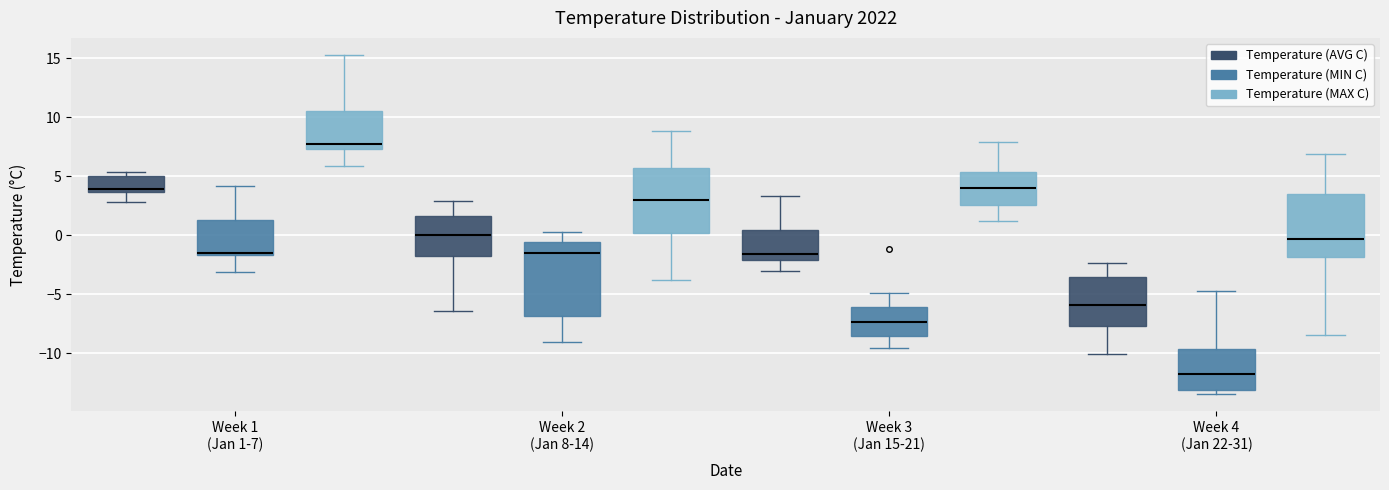

Reading left to right, transcribe this box plot: for each box, give where its median line is, the range the box spans, and where its two whiskers end, as read against the y-axis. The values are not printed on the chart, so give them approximately, as read against the axis.

Week 1 (Jan 1-7) (Temperature (AVG C)): median 4.0, box 3.5 to 5.0, whiskers 3.0 to 5.5
Week 1 (Jan 1-7) (Temperature (MIN C)): median -1.5, box -1.5 to 1.5, whiskers -3.0 to 4.0
Week 1 (Jan 1-7) (Temperature (MAX C)): median 7.5 (just above the box's lower edge), box 7.5 to 10.5, whiskers 6.0 to 15.5
Week 2 (Jan 8-14) (Temperature (AVG C)): median 0.0, box -1.5 to 1.5, whiskers -6.5 to 3.0
Week 2 (Jan 8-14) (Temperature (MIN C)): median -1.5, box -7.0 to -0.5, whiskers -9.0 to 0.5
Week 2 (Jan 8-14) (Temperature (MAX C)): median 3.0, box 0.0 to 5.5, whiskers -4.0 to 9.0
Week 3 (Jan 15-21) (Temperature (AVG C)): median -1.5, box -2.0 to 0.5, whiskers -3.0 to 3.5
Week 3 (Jan 15-21) (Temperature (MIN C)): median -7.5, box -8.5 to -6.0, whiskers -9.5 to -5.0
Week 3 (Jan 15-21) (Temperature (MAX C)): median 4.0, box 2.5 to 5.5, whiskers 1.0 to 8.0
Week 4 (Jan 22-31) (Temperature (AVG C)): median -6.0, box -7.5 to -3.5, whiskers -10.0 to -2.5
Week 4 (Jan 22-31) (Temperature (MIN C)): median -12.0, box -13.0 to -9.5, whiskers -13.5 to -4.5
Week 4 (Jan 22-31) (Temperature (MAX C)): median -0.5, box -2.0 to 3.5, whiskers -8.5 to 7.0